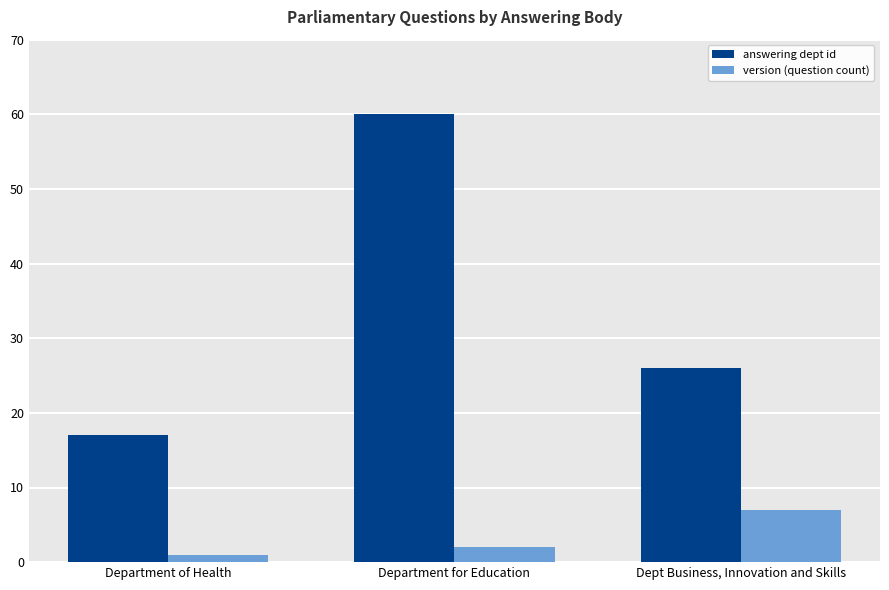

What is the label of the 2nd bar from the right?

Department for Education